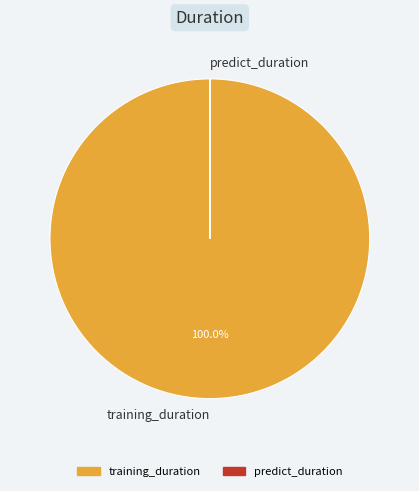

To the nearest percent, what is the difference between the largest and smallest slice percentages?

100%